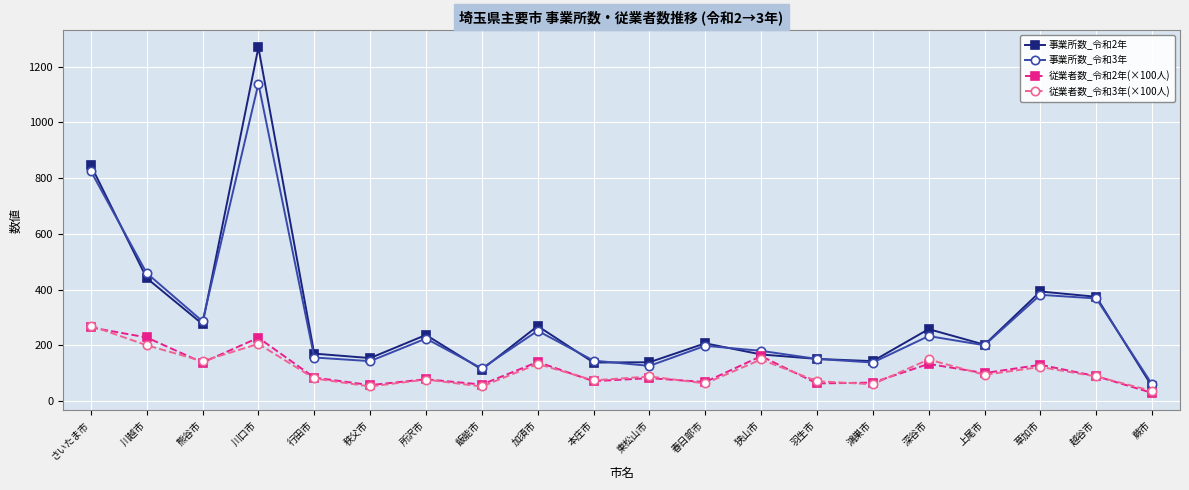

At how many categories does at least one series exceed 756?

2